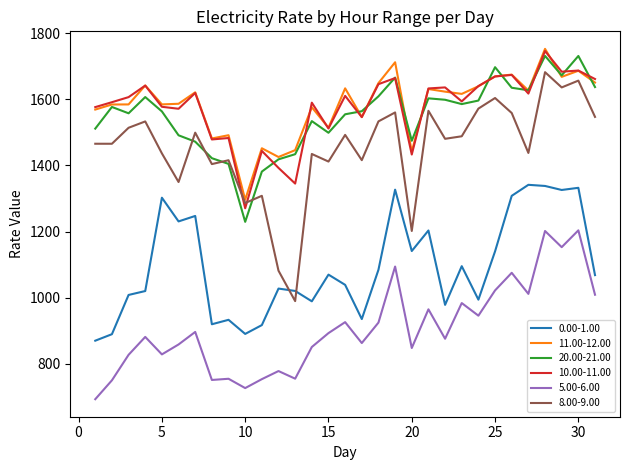

Which series has the largest range (max minus min)?

8.00-9.00